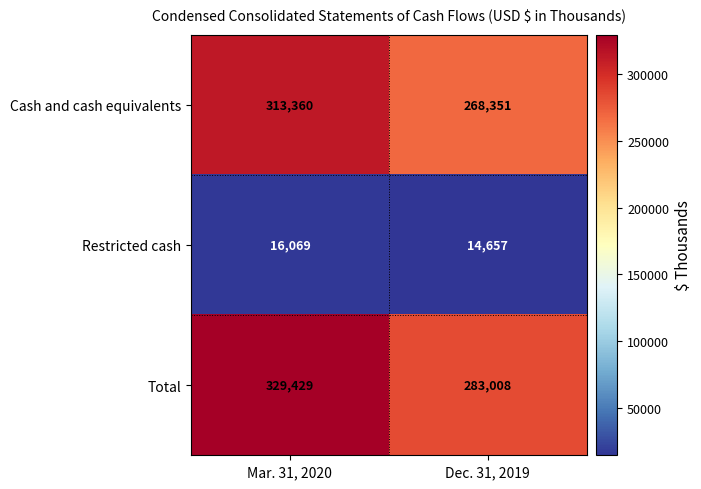

Which series has the widest spread of values?

Total